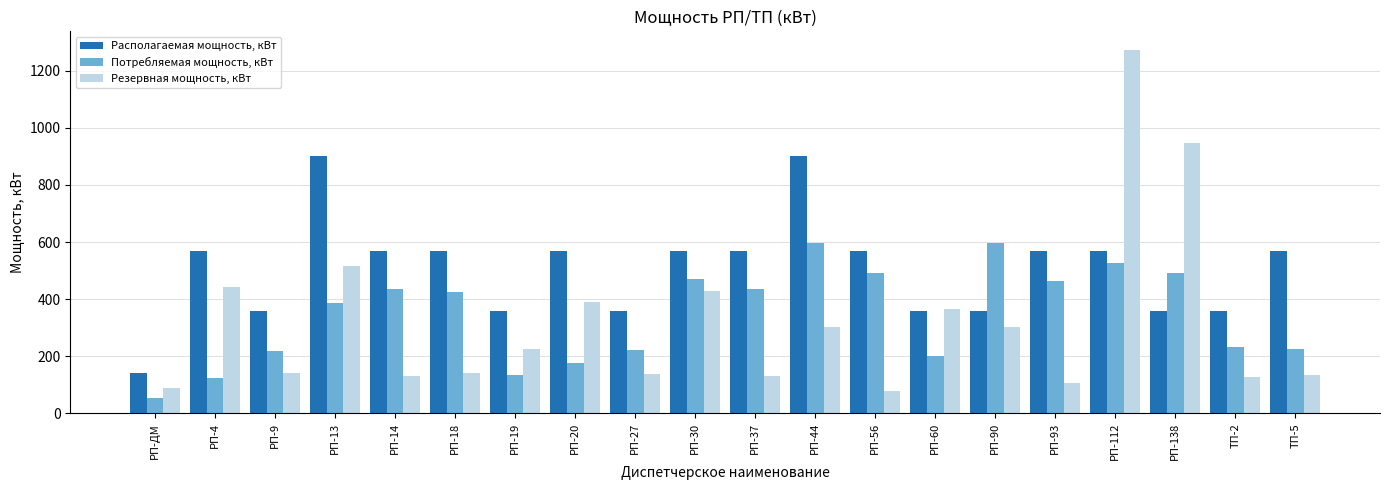

What is the label of the 19th bar from the right?

РП-4